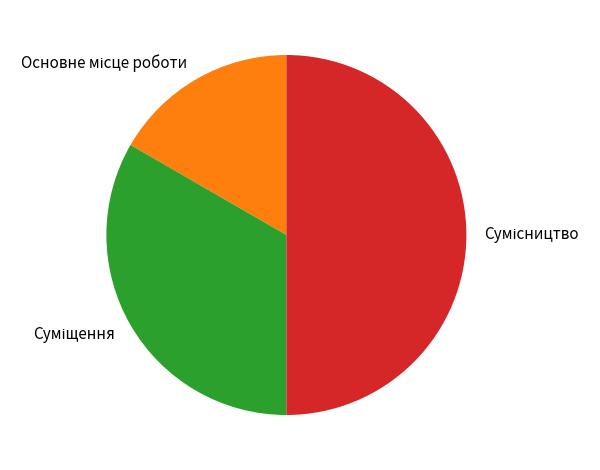

To the nearest percent, what is the combined percentage of Суміщення and Сумісництво?

83%